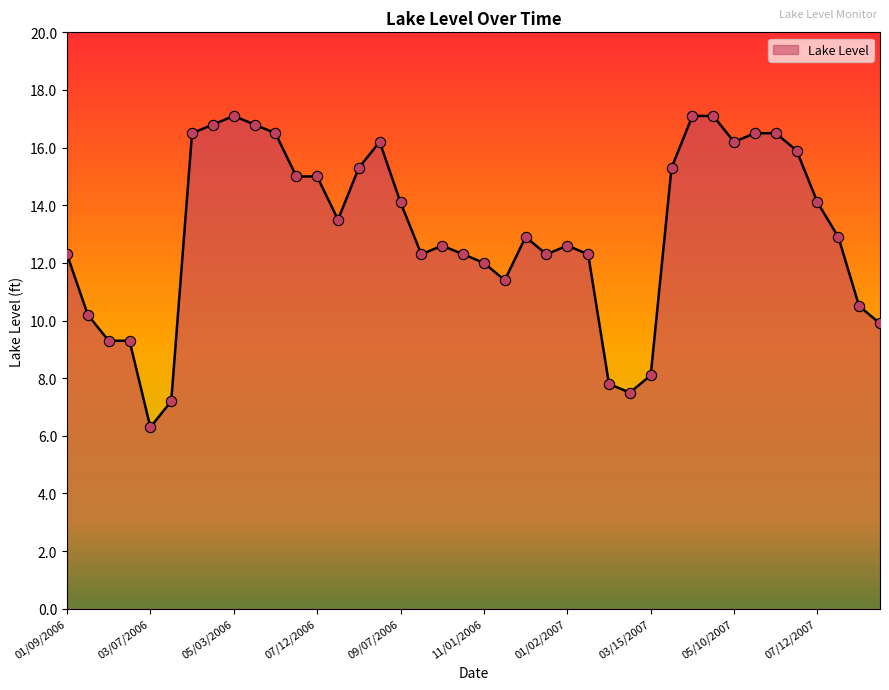

What is the minimum value shown in the chart?

6.3